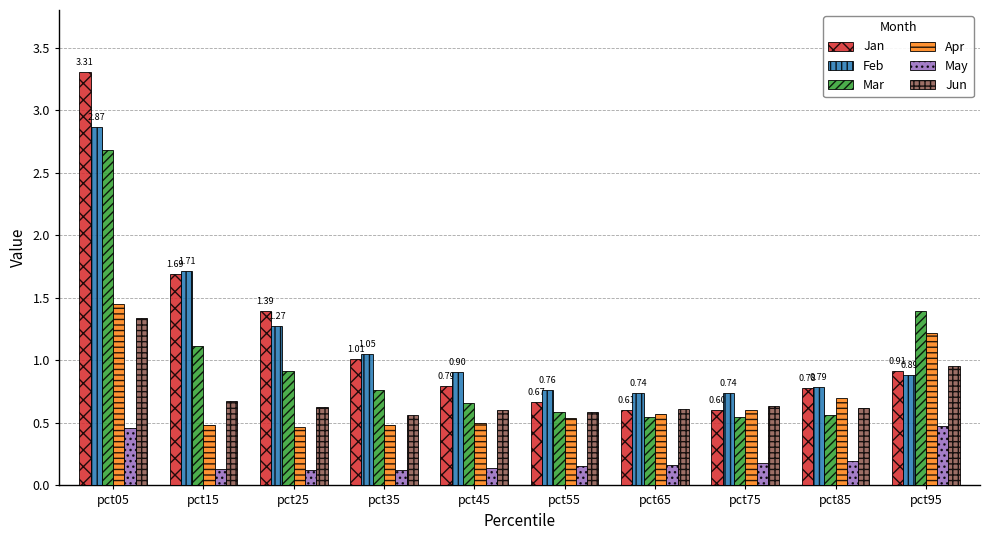

What is the sum of all Jan values?

11.8